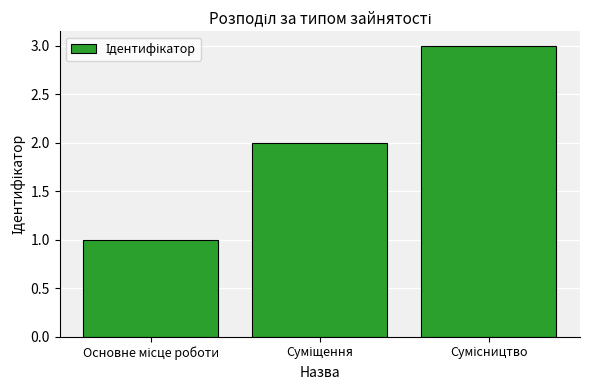

What is the maximum value shown in the chart?

3